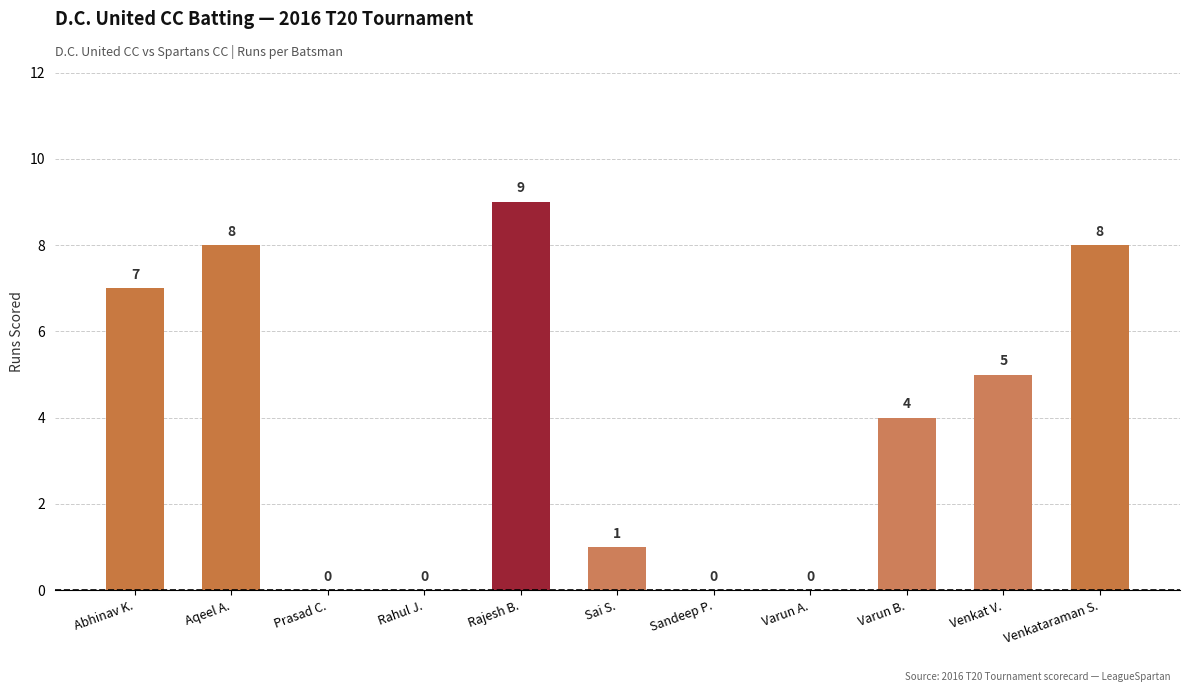

What is the average value?

4